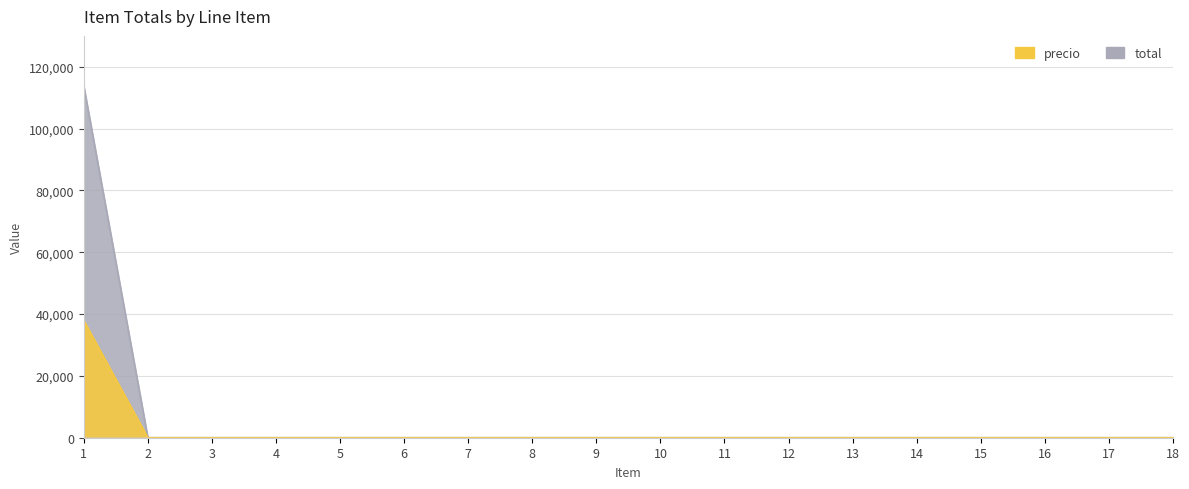

Between 2 and 7, which series saw the biggest shift?

total